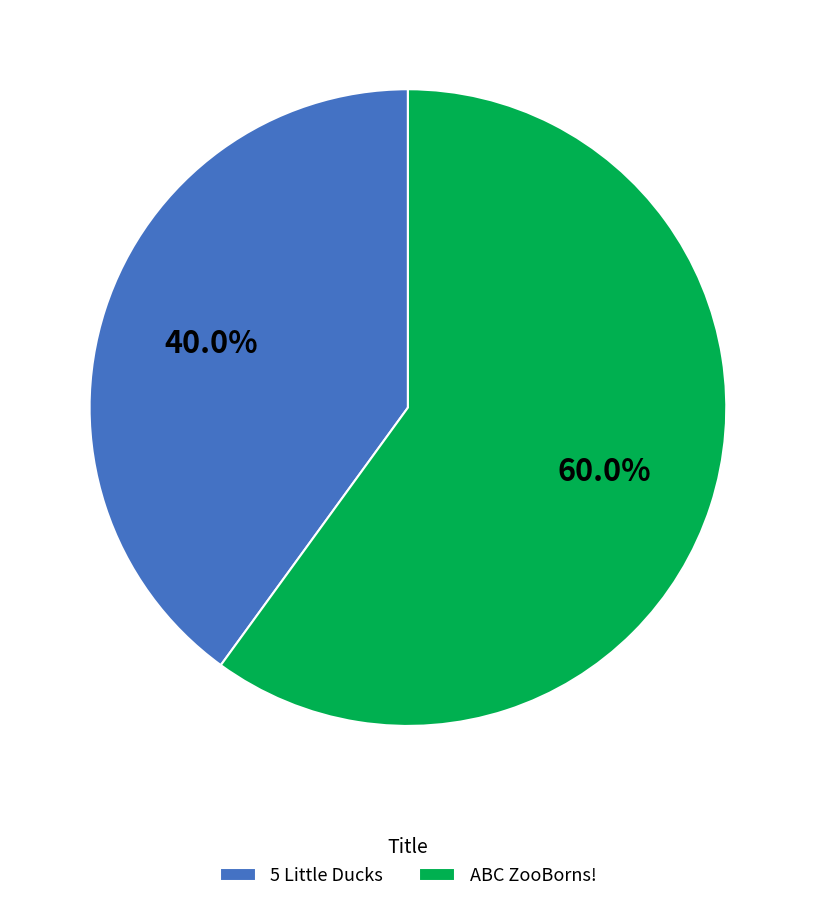

Does any single category account for the majority?

Yes